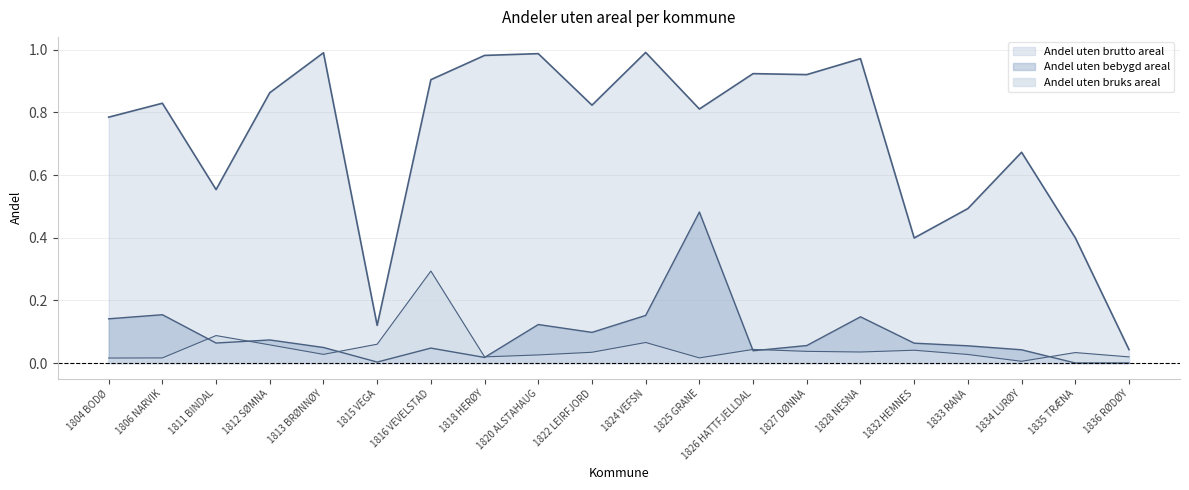

The value of Andel uten bruks areal at 1813 BRØNNØY is 0.0. True or false?

False